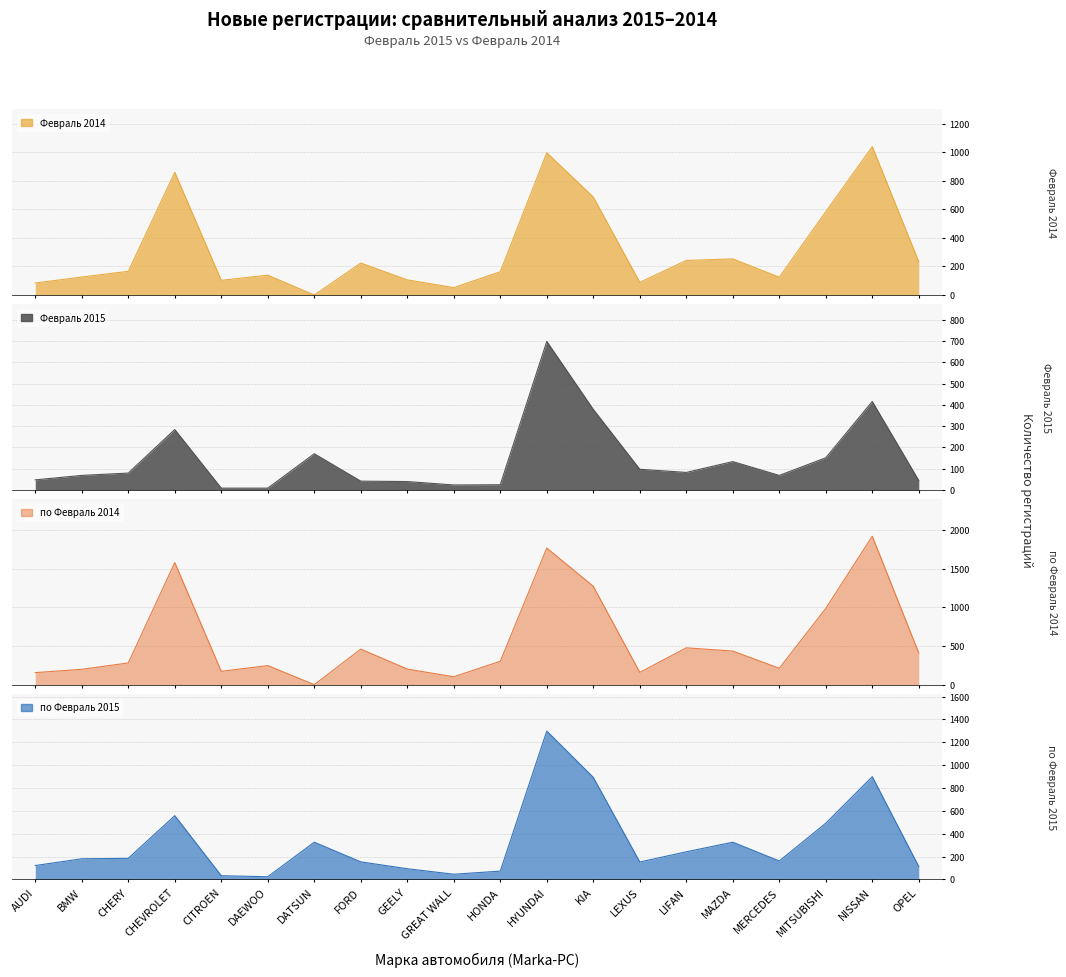

Which series has the largest total across all categories?

по Февраль 2014